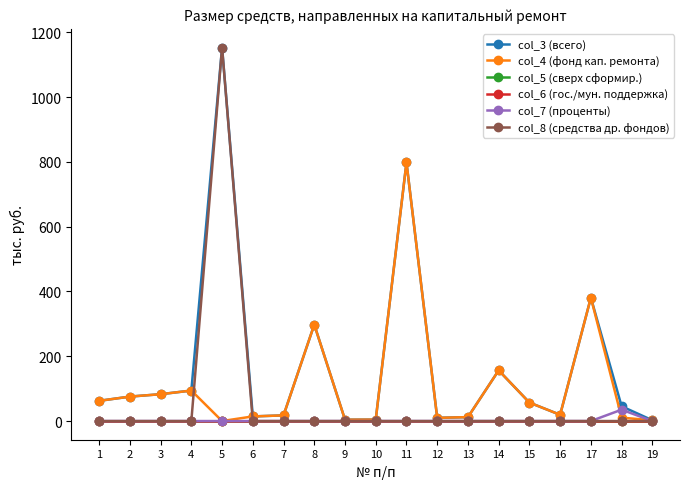

Where is col_8 (средства др. фондов) nearest to the value 576?

1